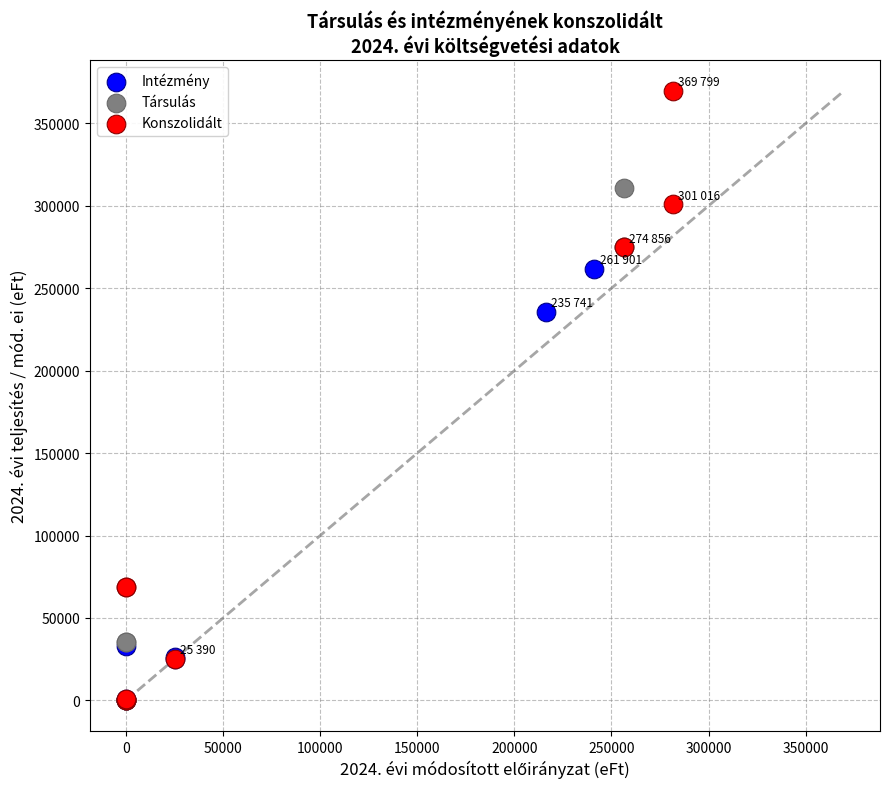

Which series contains the highest Y value?

Konszolidált